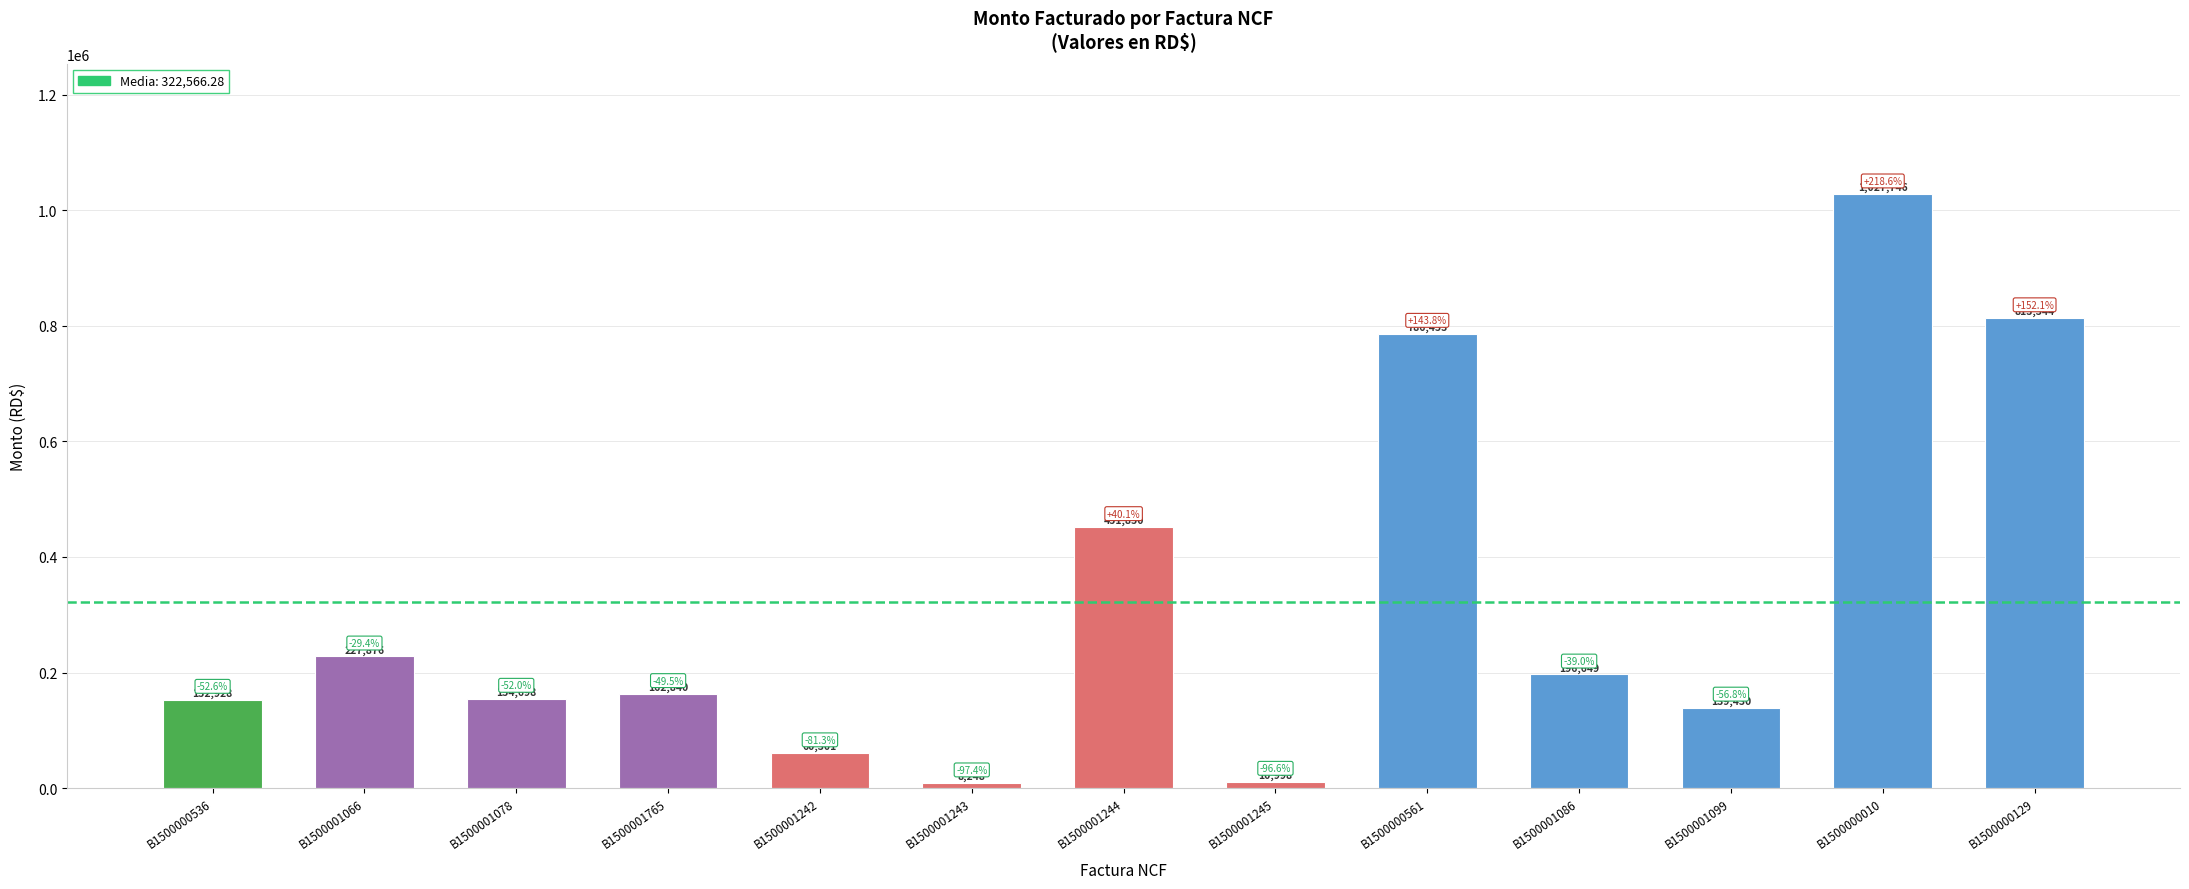

The value at B1500001243 is 8248.2. True or false?

True